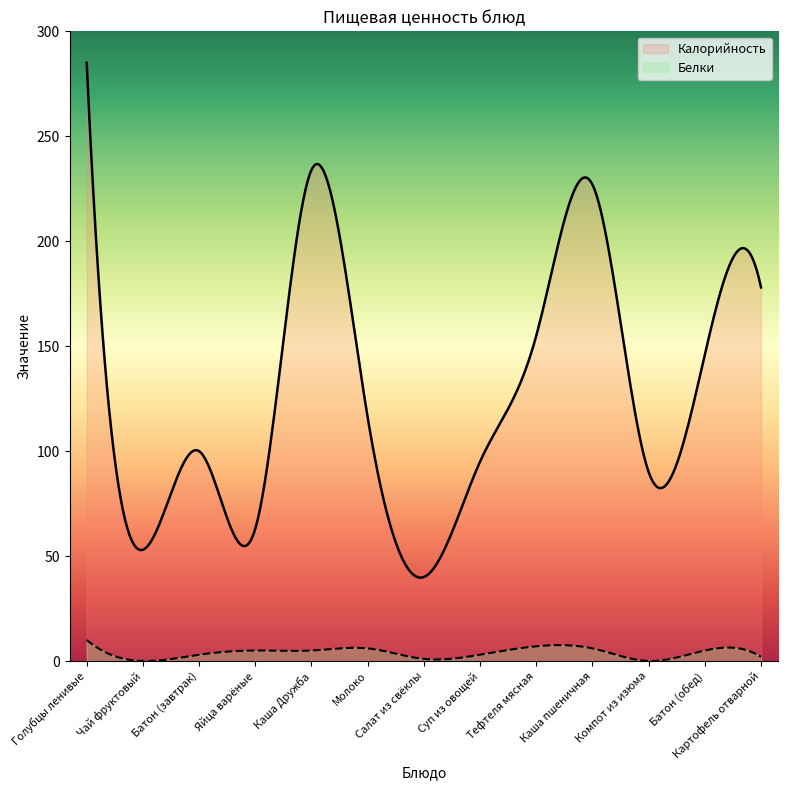

How many interior local peaks does the Белки series have?

3